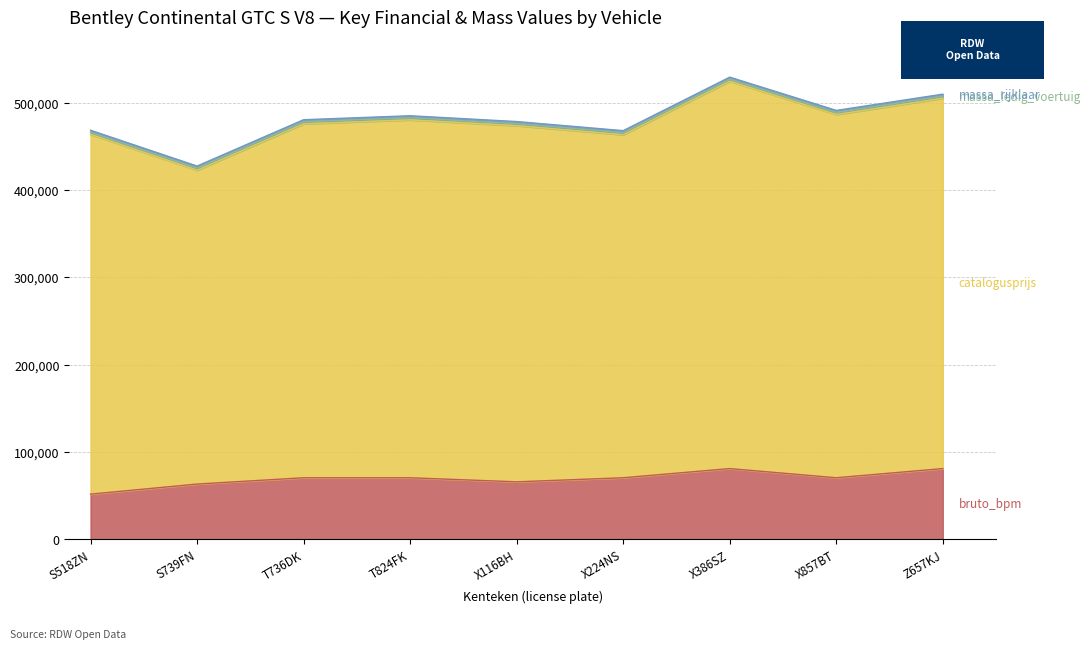

What is the spread (max minus min) of values at S518ZN?

409622